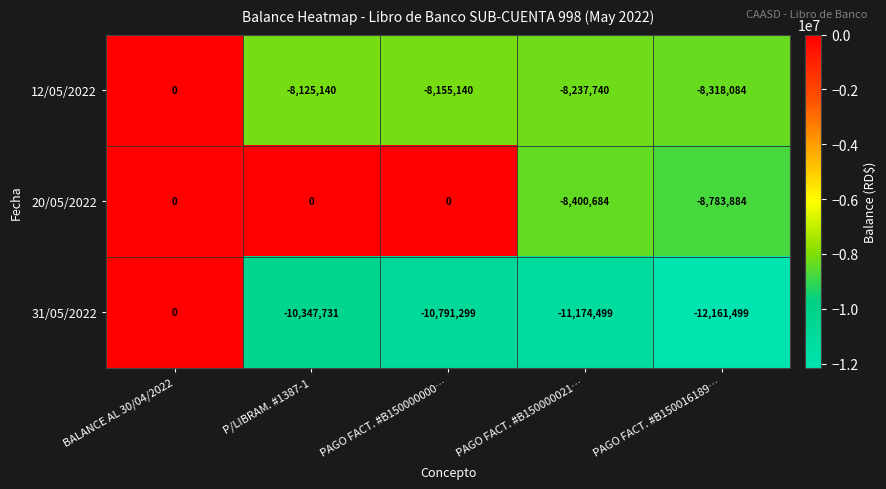

Reading left to right, transcribe all the data shown in this chart.

12/05/2022: 0	-8125140	-8155140	-8237740	-8318084
20/05/2022: 0	0	0	-8400684	-8783884
31/05/2022: 0	-10347731	-10791299	-11174499	-12161499